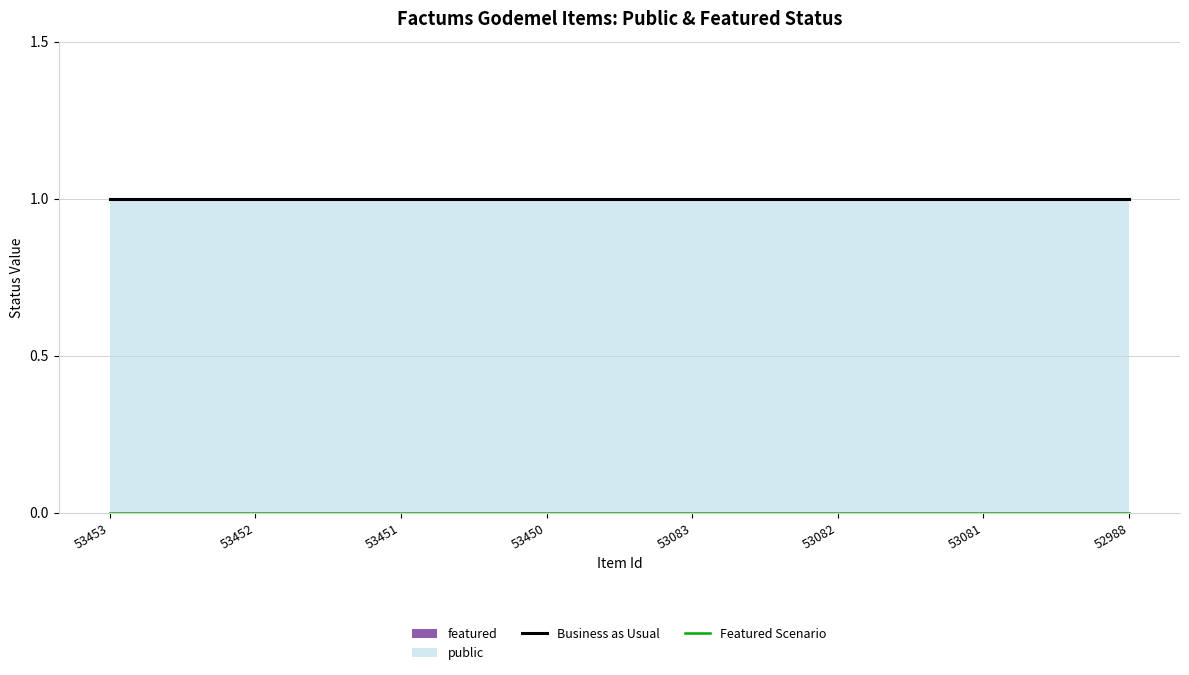

Which series has the widest spread of values?

Business as Usual